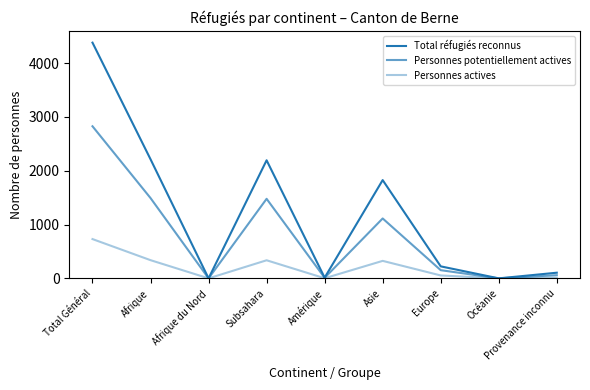

Between Amérique and Europe, which is larger?

Europe